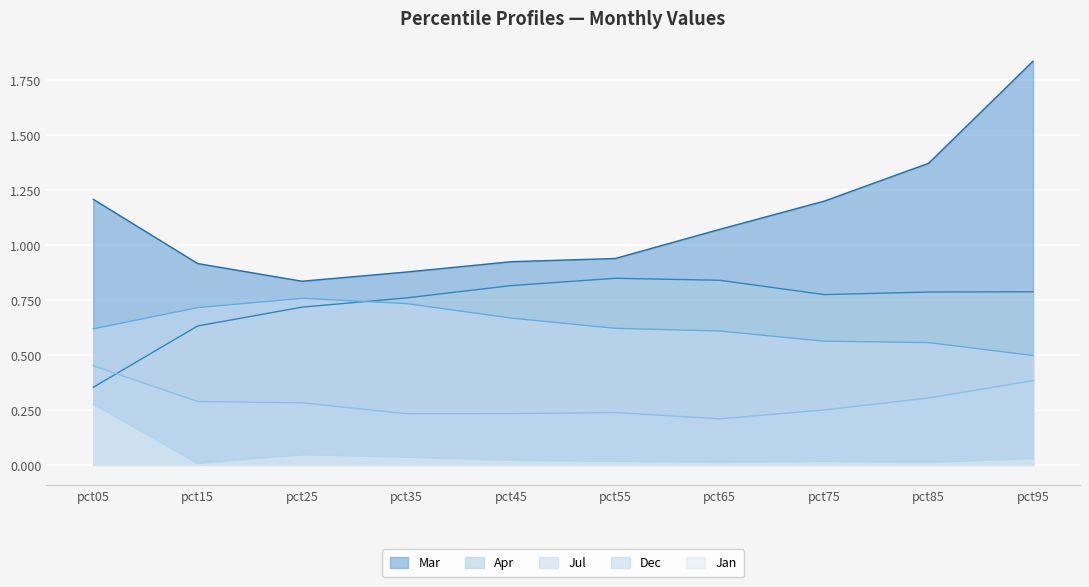

What is the approximate value of Dec at pct85?

0.3